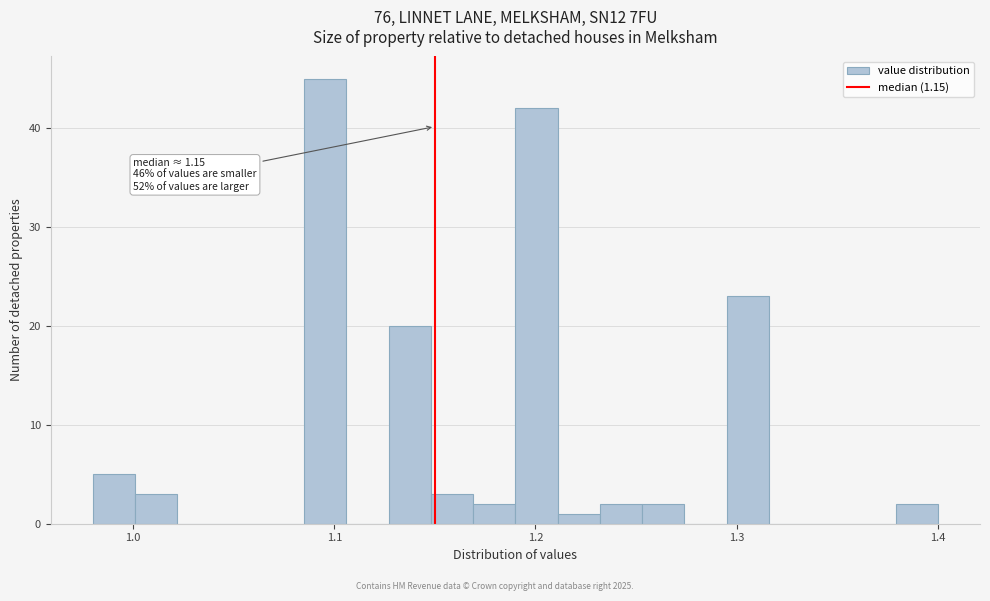

Around what value on the x-axis is the tallest bar? Give the approximate position of its centre, as read against the axis.

1.10